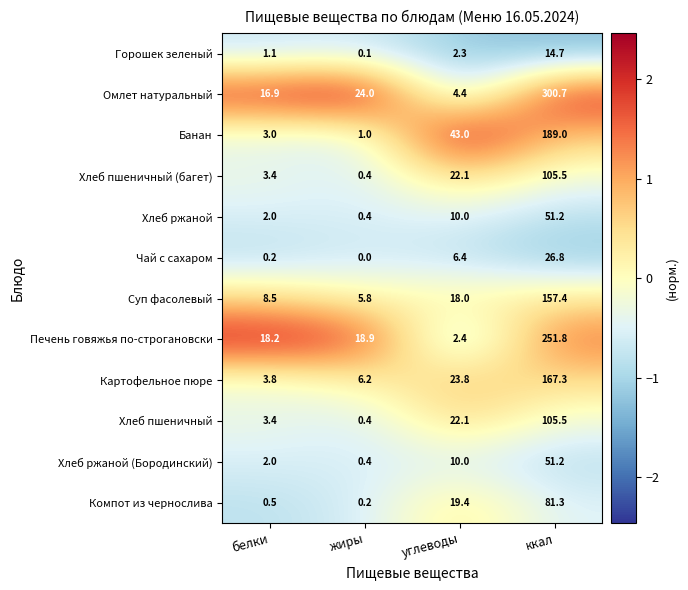

Where does the Чай с сахаром series first go above 6?

углеводы